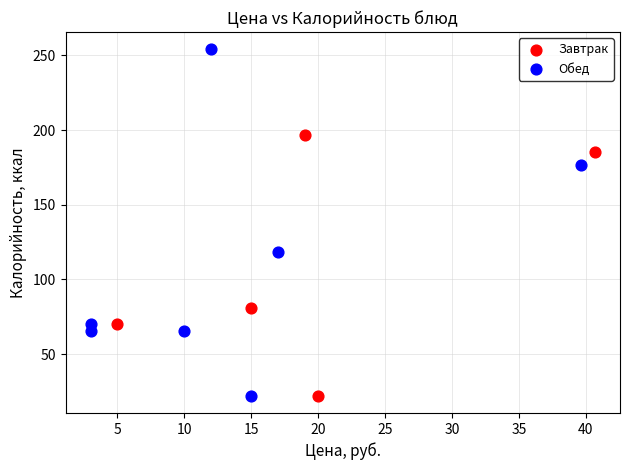

What are all the series names shown in the legend?

Завтрак, Обед